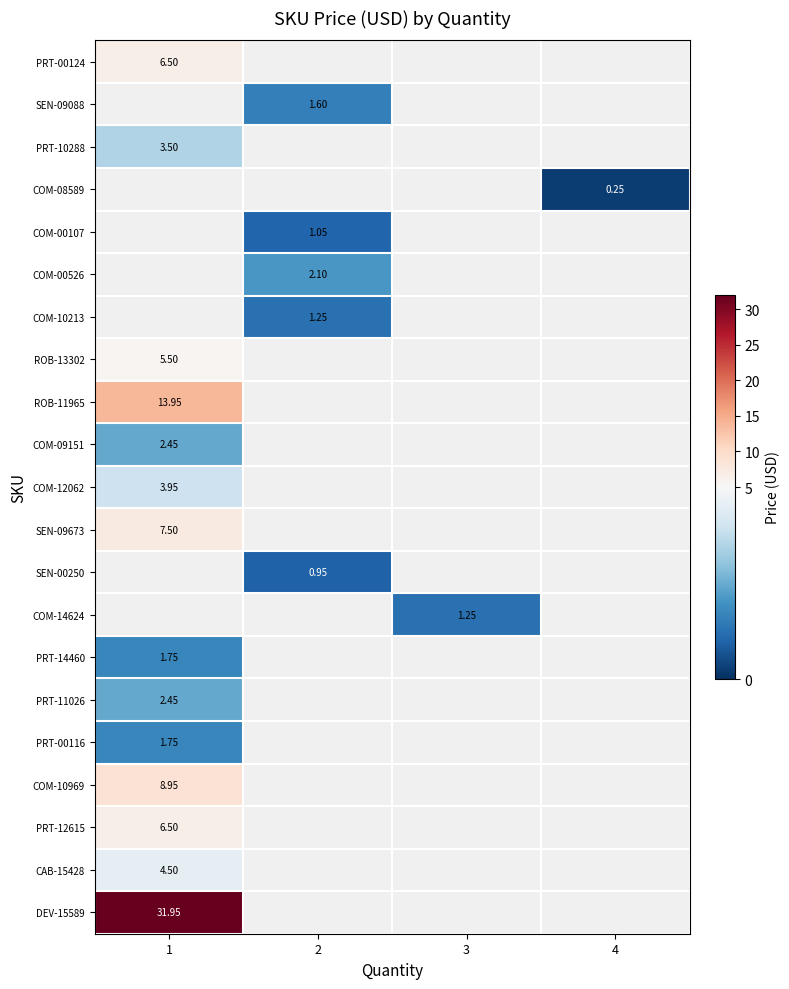

The value of PRT-00116 at 1 is 2.8. True or false?

False